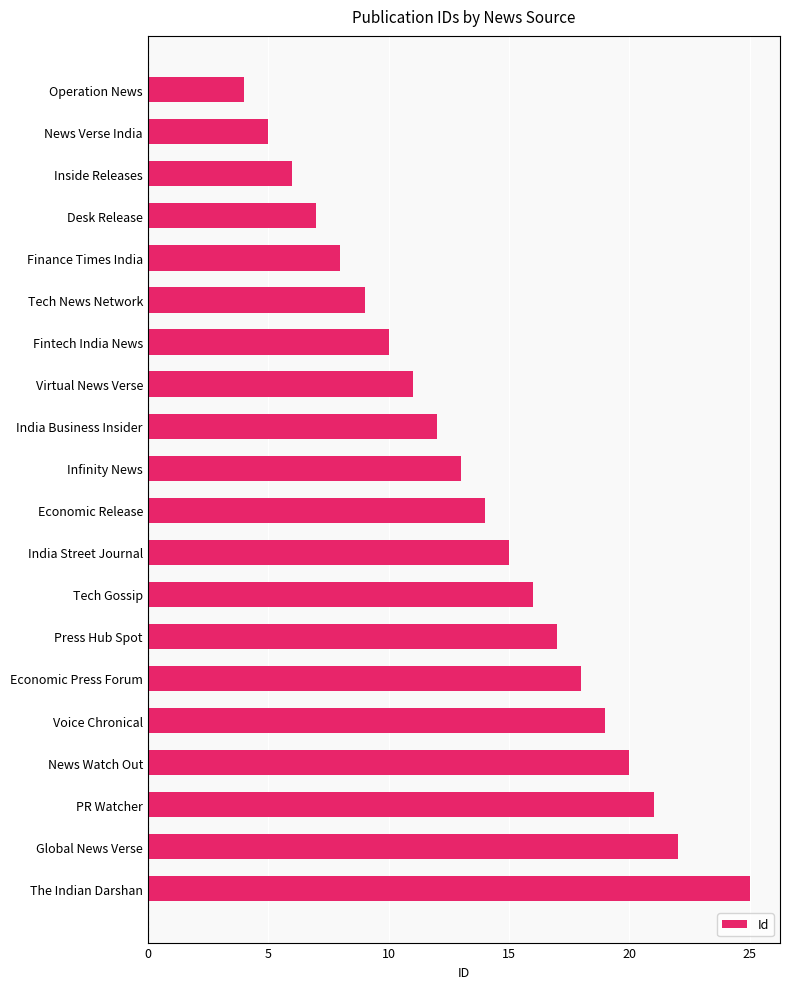

True or false: the data shows 23 at Economic Release.

False